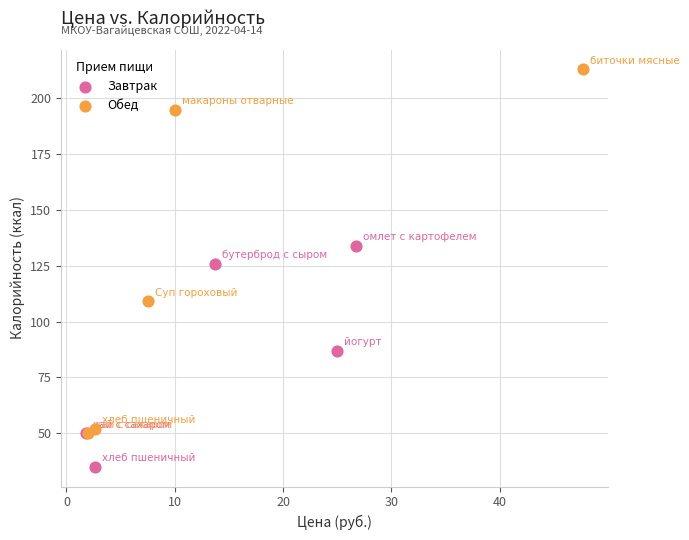

Which series has the widest spread of Y values?

Обед